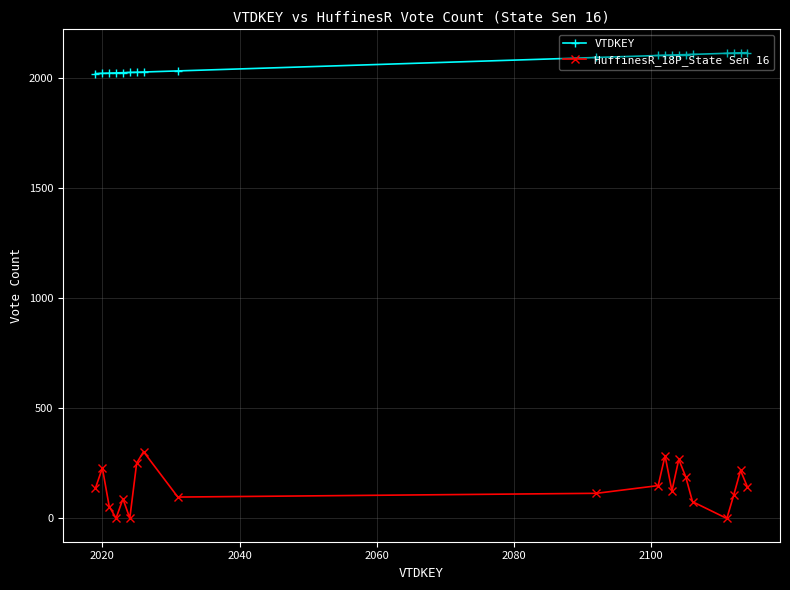

How many lines are shown in the chart?

2